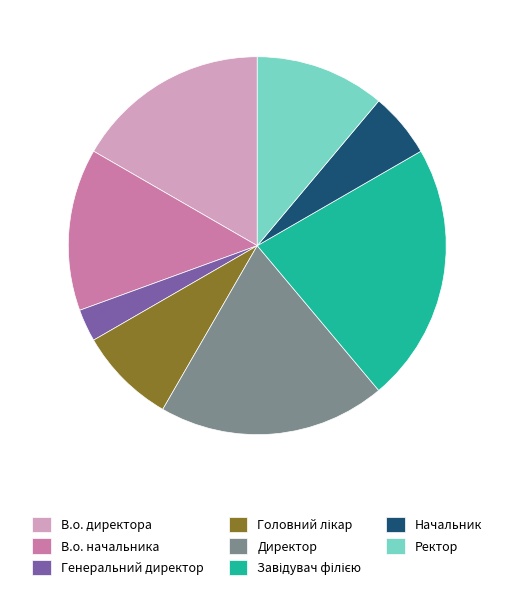

Which category has the smallest portion of the pie?

Генеральний директор